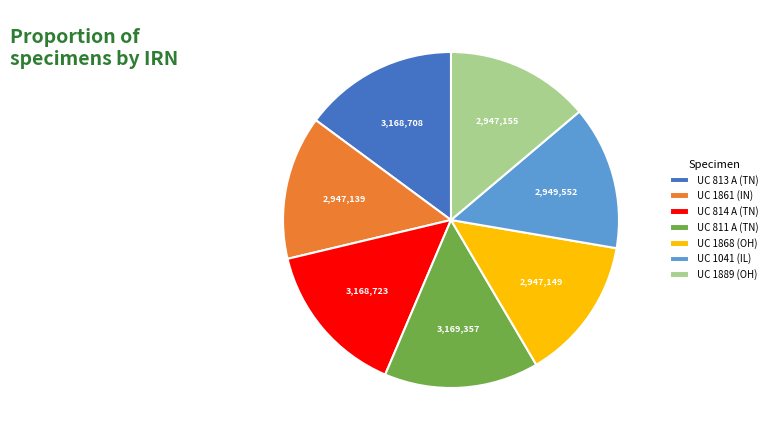

Is it true that UC 813 A (TN) is 20% of the pie?

False